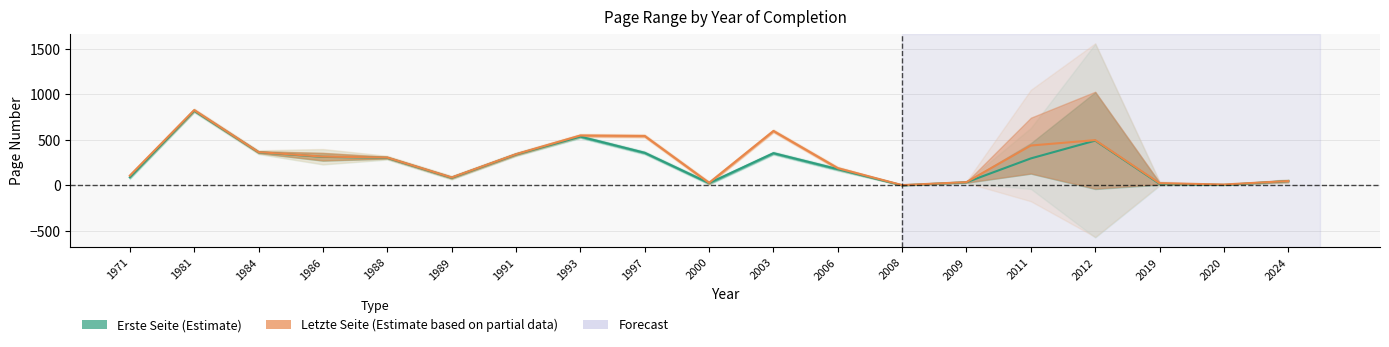

True or false: Erste Seite has a value of 45 at 1989.

False